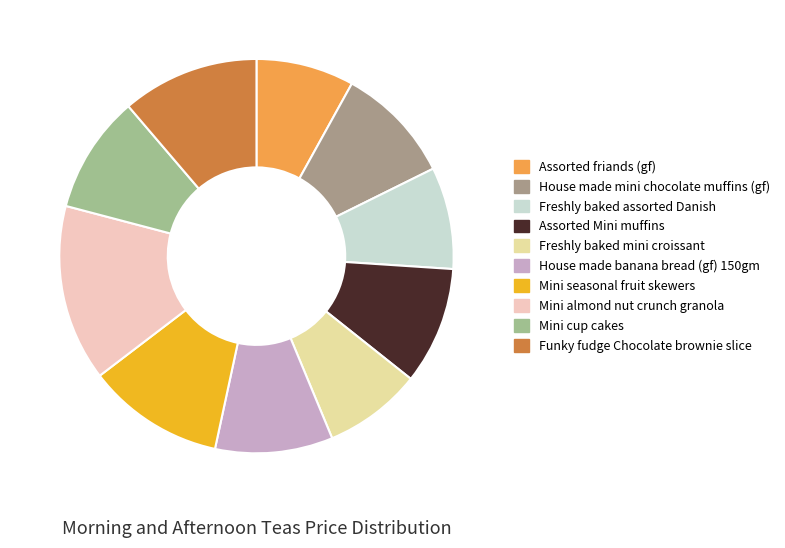

Combined, what portion of the pie is Freshly baked assorted Danish and House made banana bread (gf) 150gm?

18.0%